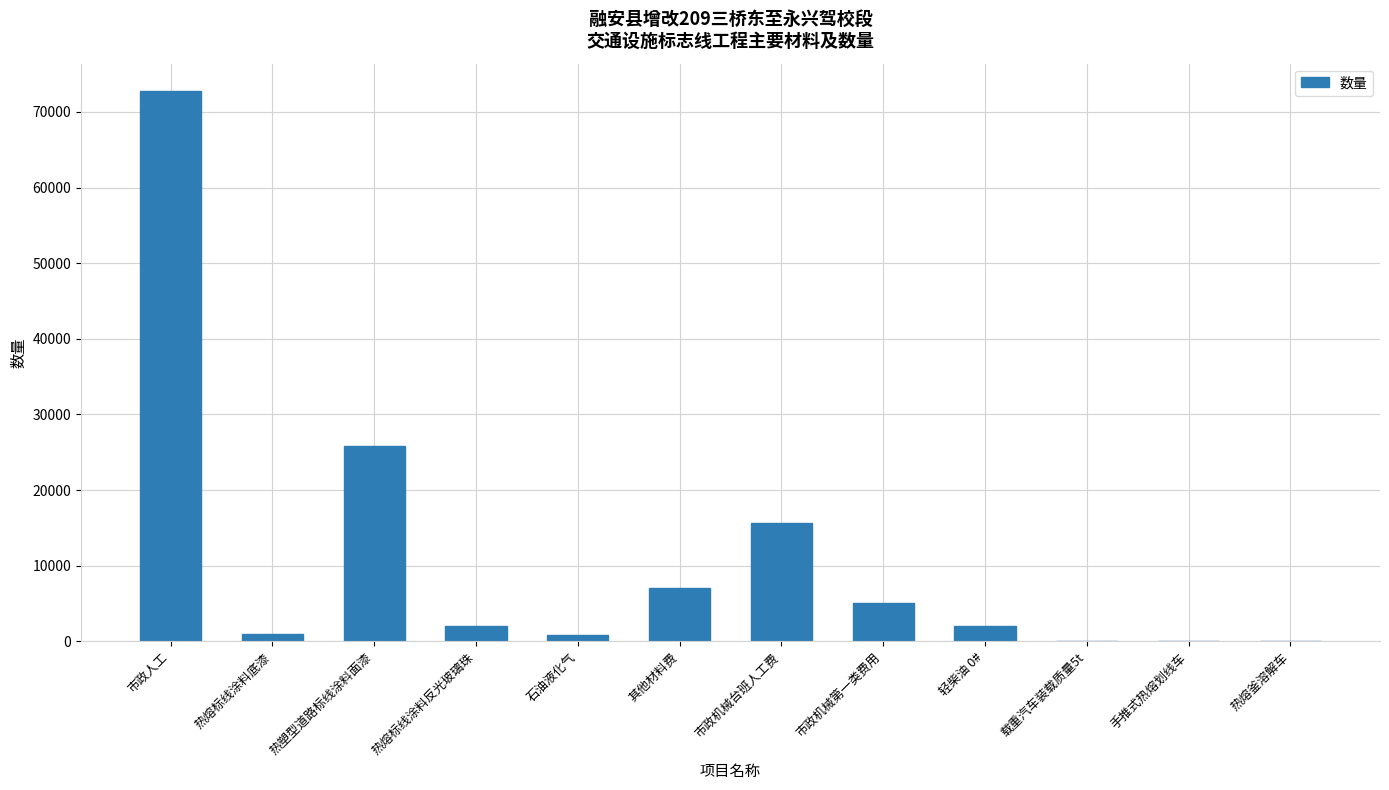

The value at 市政机械台班人工费 is 15639.5. True or false?

True